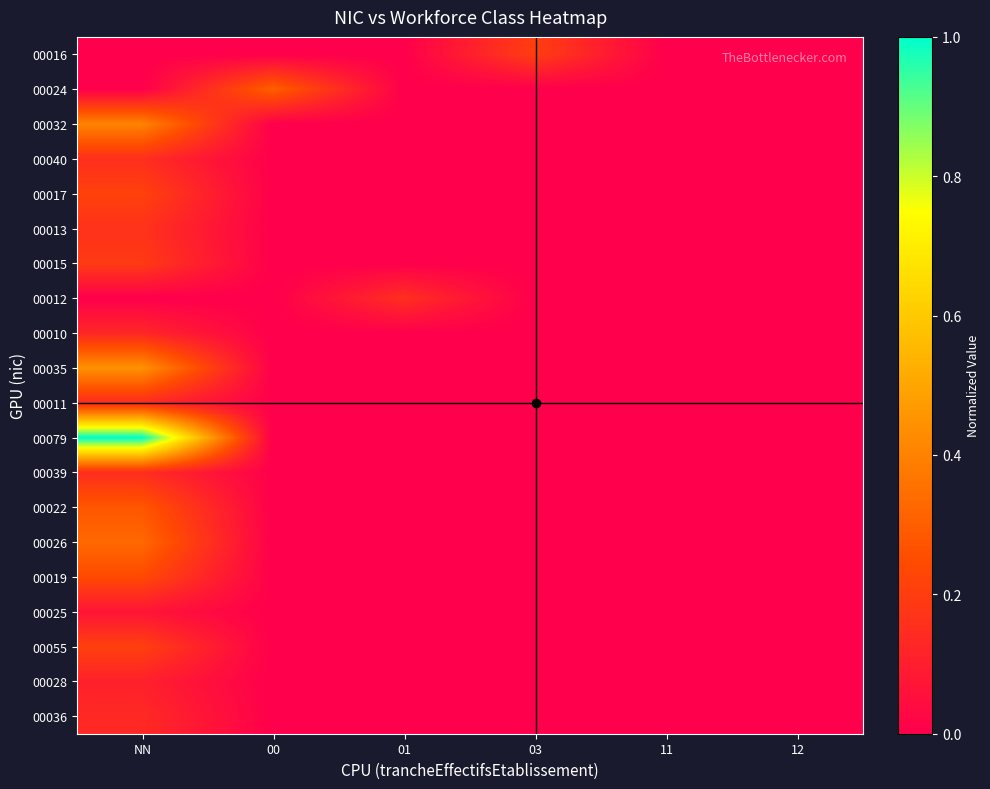

Reading right to left, extract all data points from this chart.

00016: 12=0.0	11=0.0	03=0.2	01=0.0	00=0.0	NN=0.0
00024: 12=0.0	11=0.0	03=0.0	01=0.0	00=0.3	NN=0.0
00032: 12=0.0	11=0.0	03=0.0	01=0.0	00=0.0	NN=0.4
00040: 12=0.0	11=0.0	03=0.0	01=0.0	00=0.0	NN=0.2
00017: 12=0.0	11=0.0	03=0.0	01=0.0	00=0.0	NN=0.2
00013: 12=0.0	11=0.0	03=0.0	01=0.0	00=0.0	NN=0.2
00015: 12=0.0	11=0.0	03=0.0	01=0.0	00=0.0	NN=0.2
00012: 12=0.0	11=0.0	03=0.0	01=0.2	00=0.0	NN=0.0
00010: 12=0.0	11=0.0	03=0.0	01=0.0	00=0.0	NN=0.1
00035: 12=0.0	11=0.0	03=0.0	01=0.0	00=0.0	NN=0.4
00011: 12=0.0	11=0.0	03=0.0	01=0.0	00=0.0	NN=0.1
00079: 12=0.0	11=0.0	03=0.0	01=0.0	00=0.0	NN=1.0
00039: 12=0.0	11=0.0	03=0.0	01=0.0	00=0.0	NN=0.1
00022: 12=0.0	11=0.0	03=0.0	01=0.0	00=0.0	NN=0.3
00026: 12=0.0	11=0.0	03=0.0	01=0.0	00=0.0	NN=0.3
00019: 12=0.0	11=0.0	03=0.0	01=0.0	00=0.0	NN=0.2
00025: 12=0.0	11=0.0	03=0.0	01=0.0	00=0.0	NN=0.1
00055: 12=0.0	11=0.0	03=0.0	01=0.0	00=0.0	NN=0.2
00028: 12=0.0	11=0.0	03=0.0	01=0.0	00=0.0	NN=0.1
00036: 12=0.0	11=0.0	03=0.0	01=0.0	00=0.0	NN=0.1